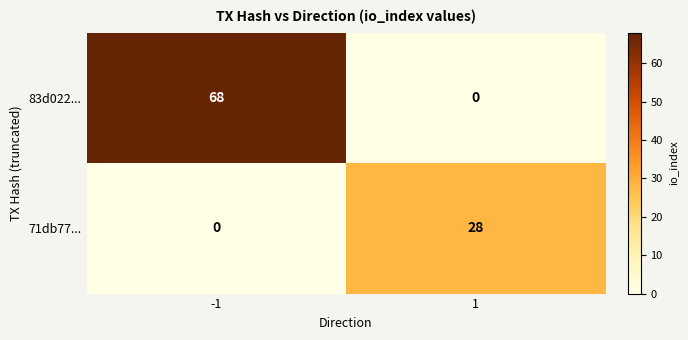

At which category is the sum across all series the highest?

-1